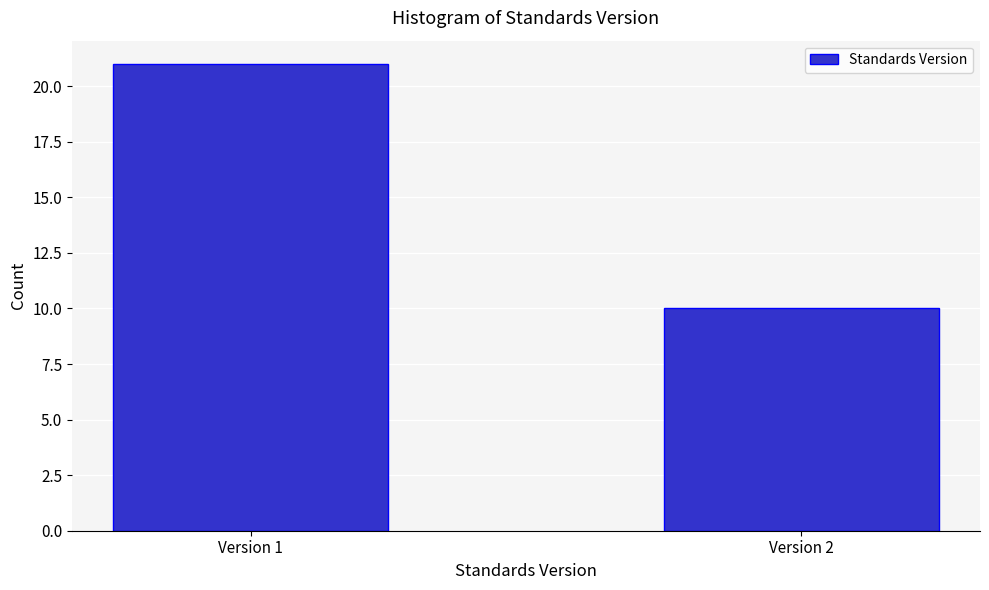

Reading left to right, transcribe all the data shown in this chart.

Version 1=21	Version 2=10